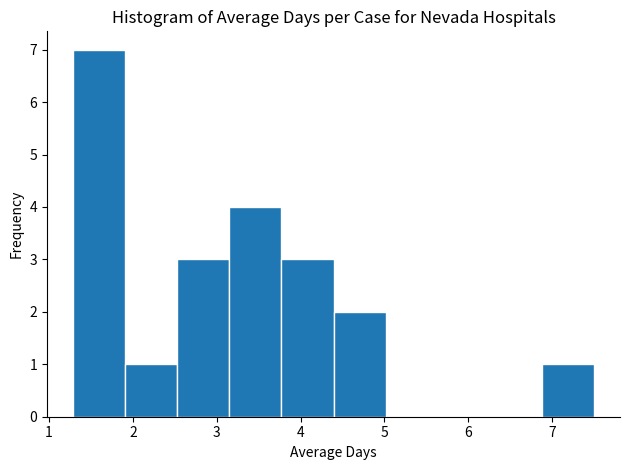

Reading left to right, list every bar in this chart as the range it spans on the x-axis followed by its height. Neither the bar edges nor the heights are printed on the chart, so give them approximately, as read against the axes.

1.3 to 1.9: 7
1.9 to 2.5: 1
2.5 to 3.2: 3
3.2 to 3.8: 4
3.8 to 4.4: 3
4.4 to 5.0: 2
5.0 to 5.6: 0
5.6 to 6.3: 0
6.3 to 6.9: 0
6.9 to 7.5: 1